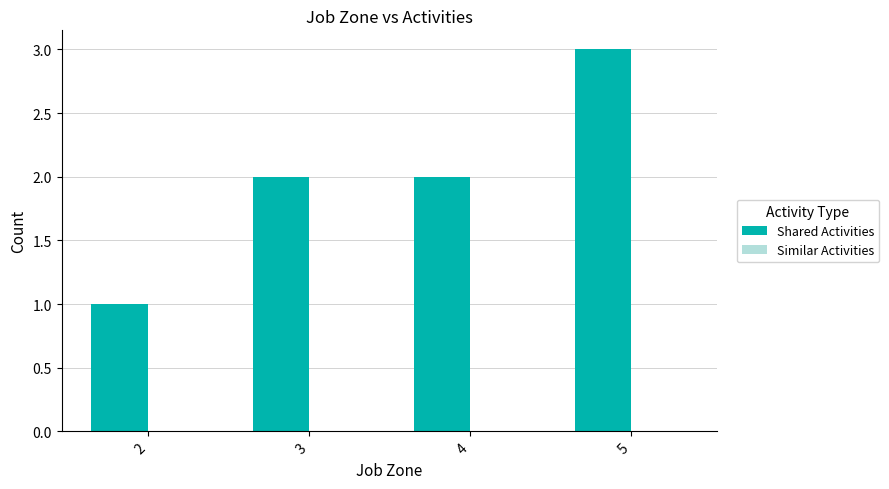

What is the sum of all values?

8